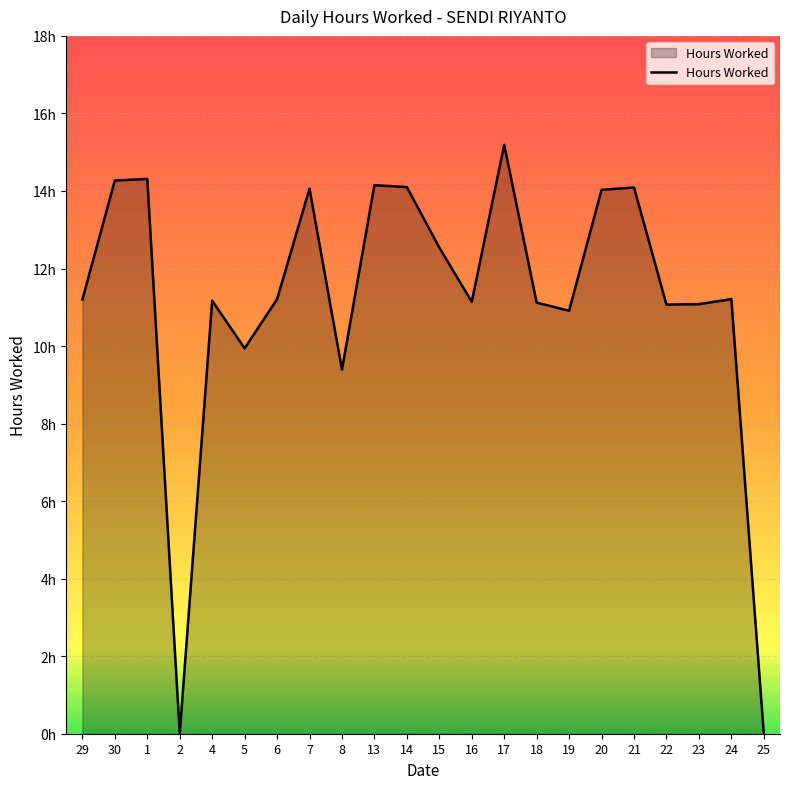

Does the chart display data point markers on the line(s)?

No